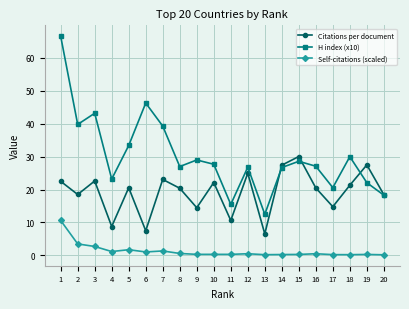

True or false: Self-citations (scaled) and Citations per document cross at least once.

False